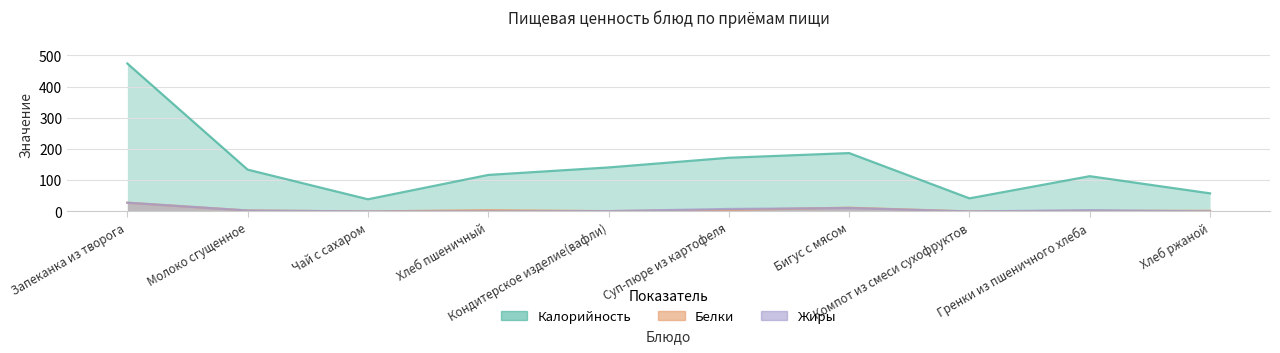

How many interior local valleys does the Белки series have?

3